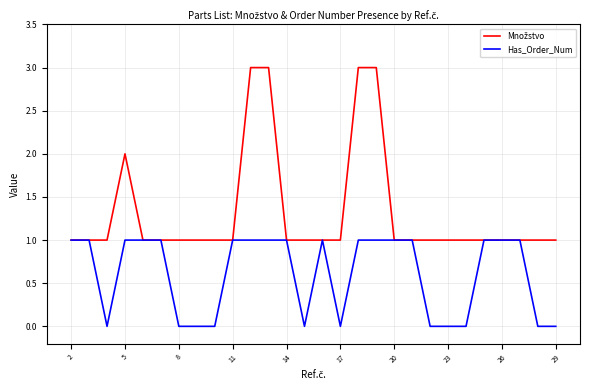

Between 2 and 8, which series saw the biggest shift?

Has_Order_Num